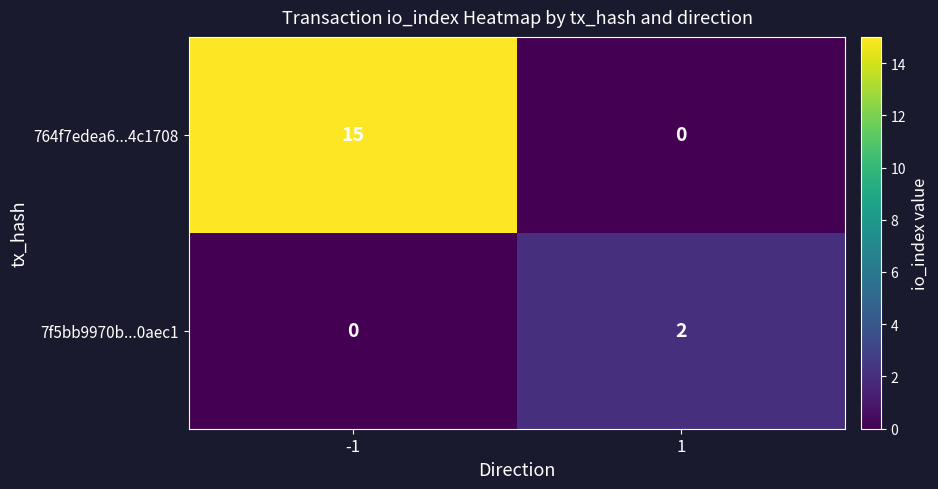

What is the maximum value shown in the chart?

15